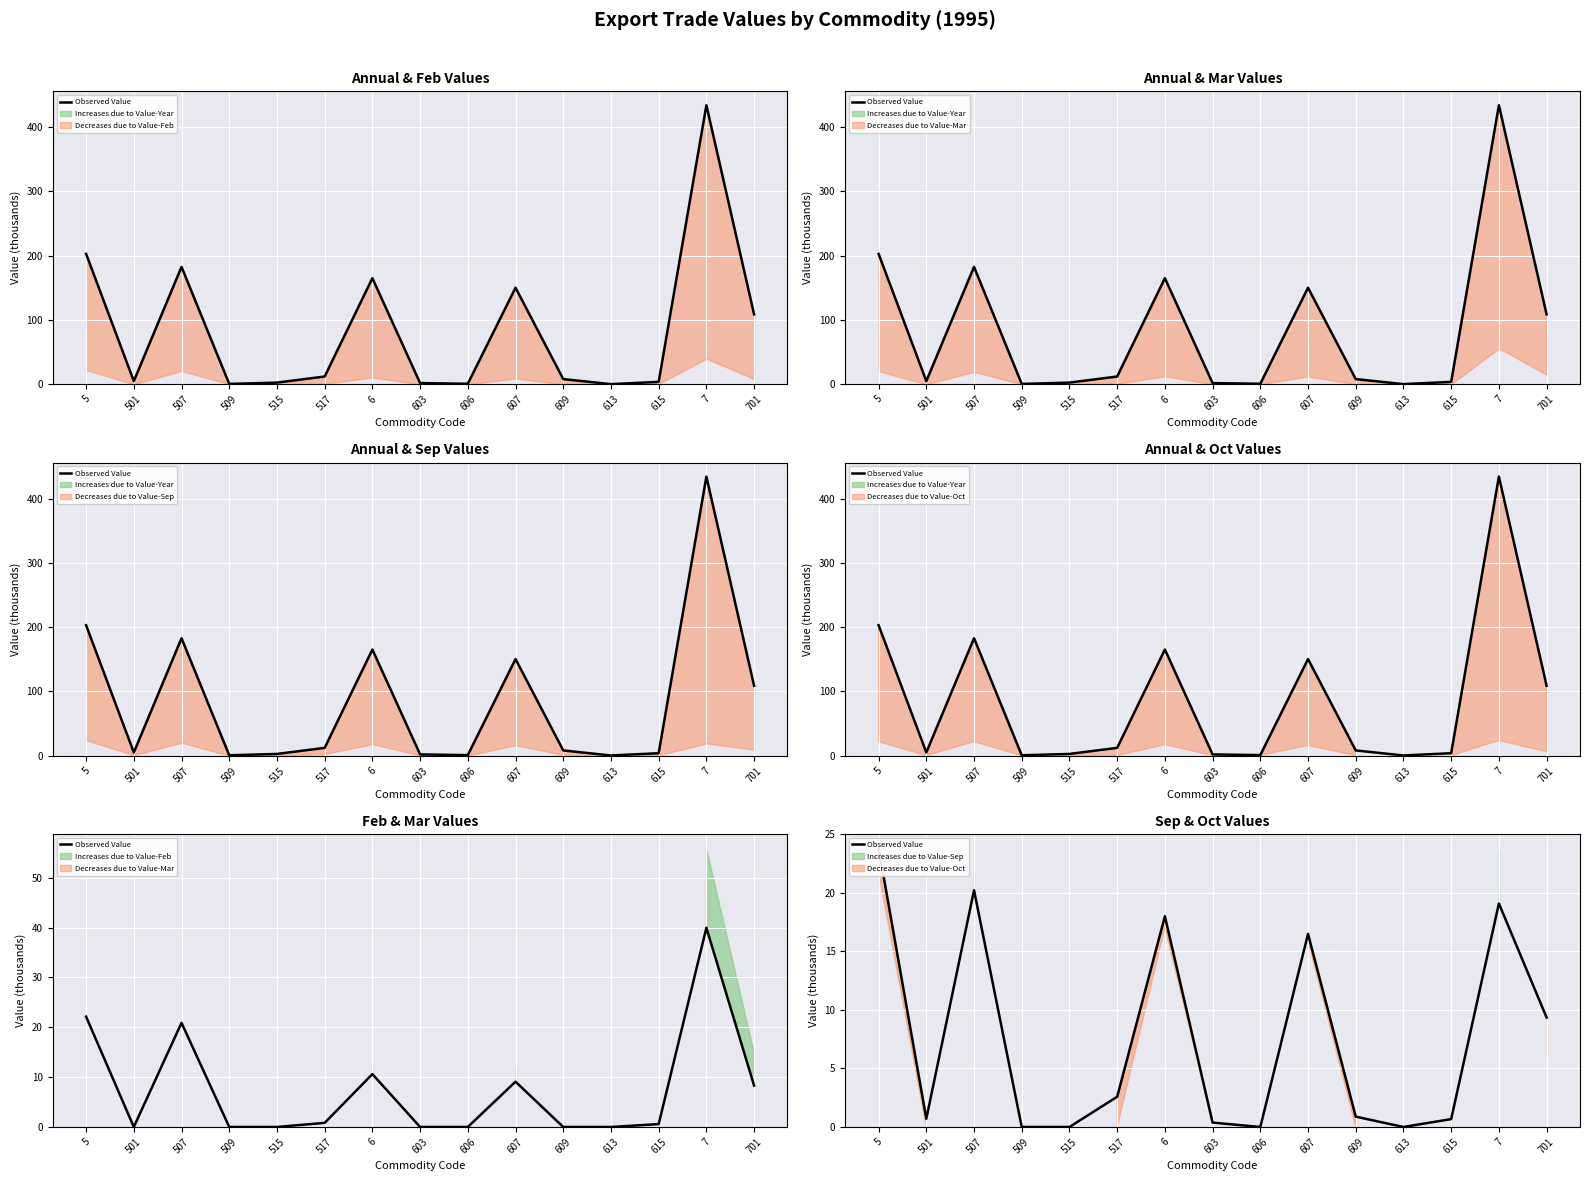

What is the sum of the values at 6 and 607?

34.5